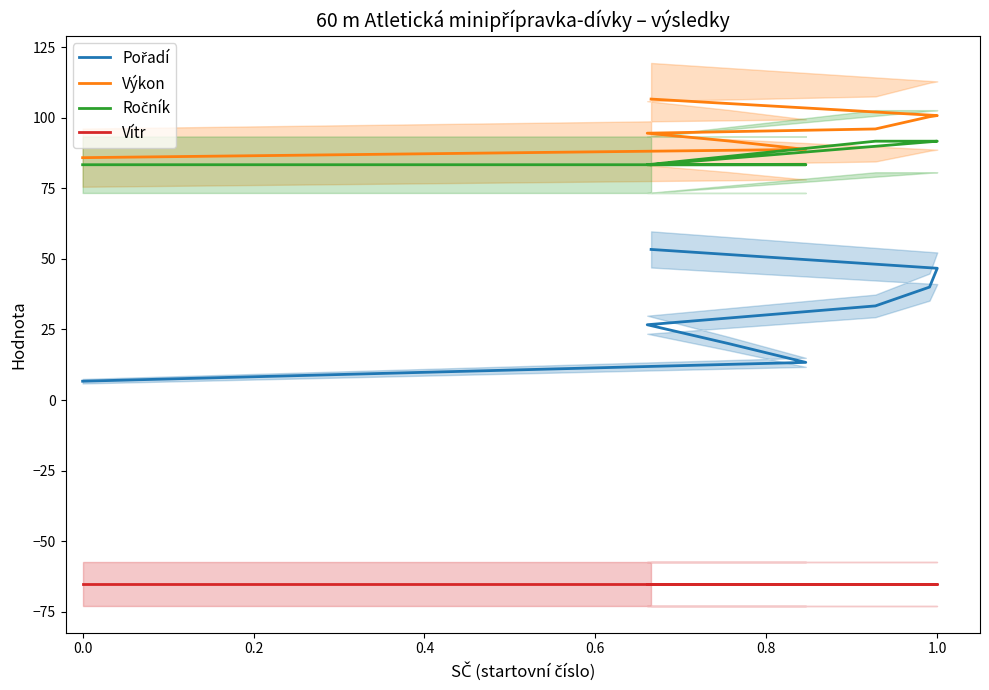

Which series has the largest total across all categories?

Výkon